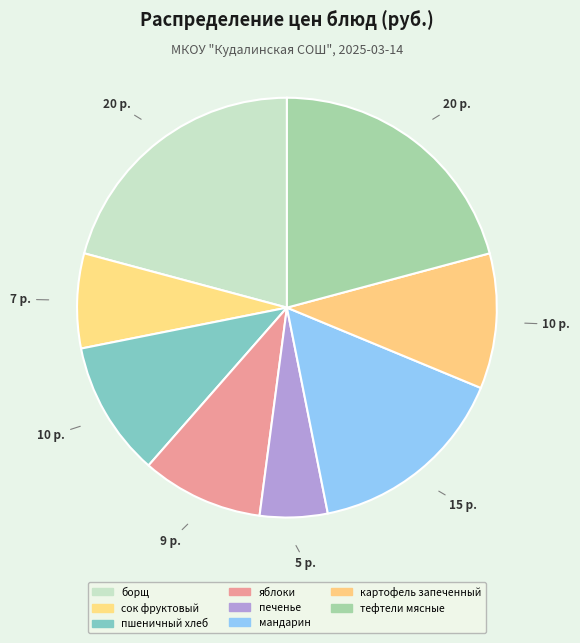

What percentage is the тефтели мясные slice, to the nearest percent?

21%